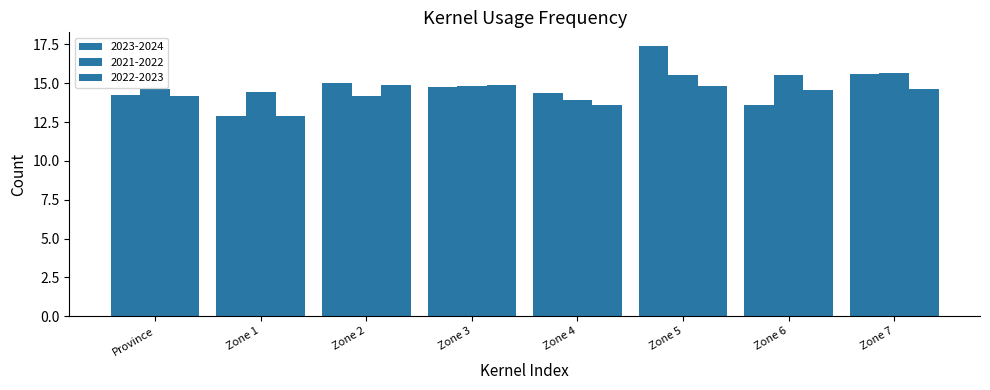

How many values in the 2023-2024 series are below 14?

2